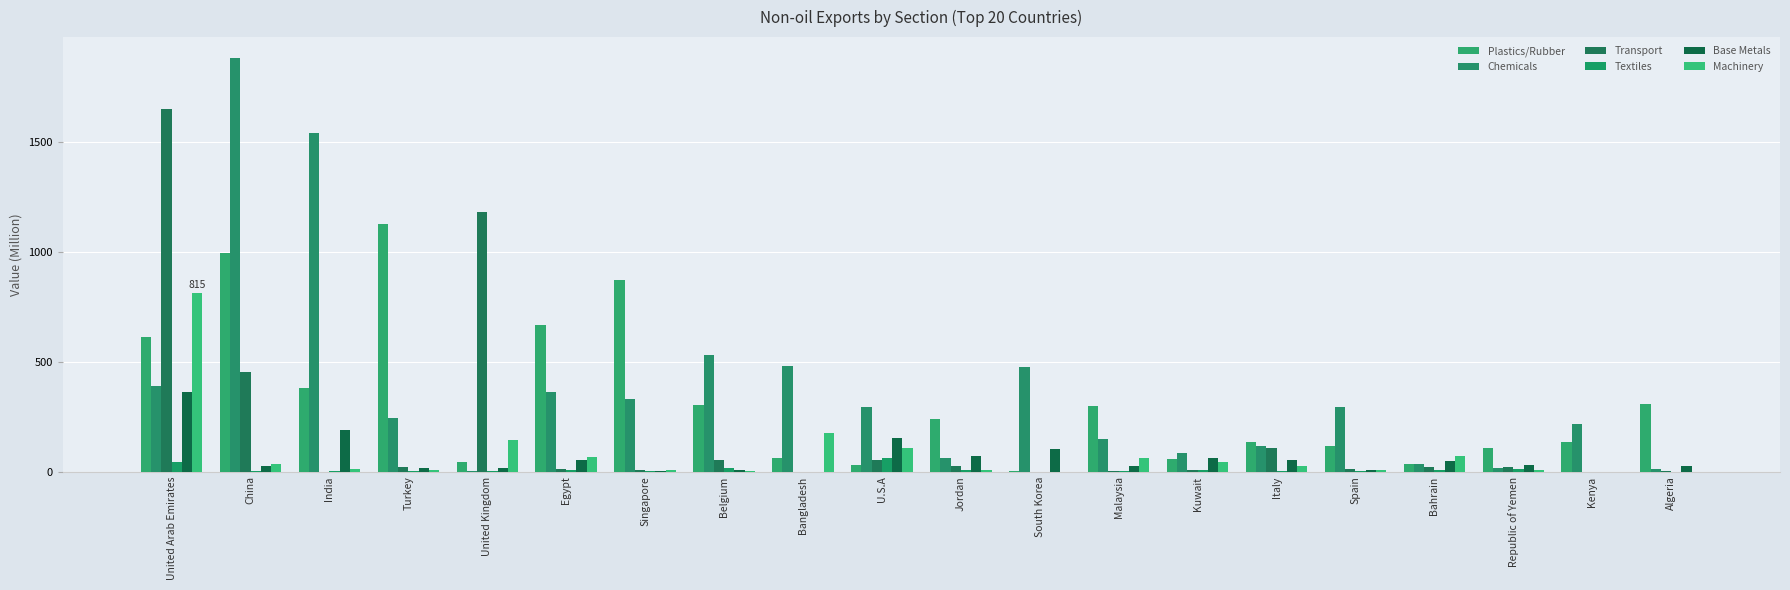

How many groups of bars are there?

20